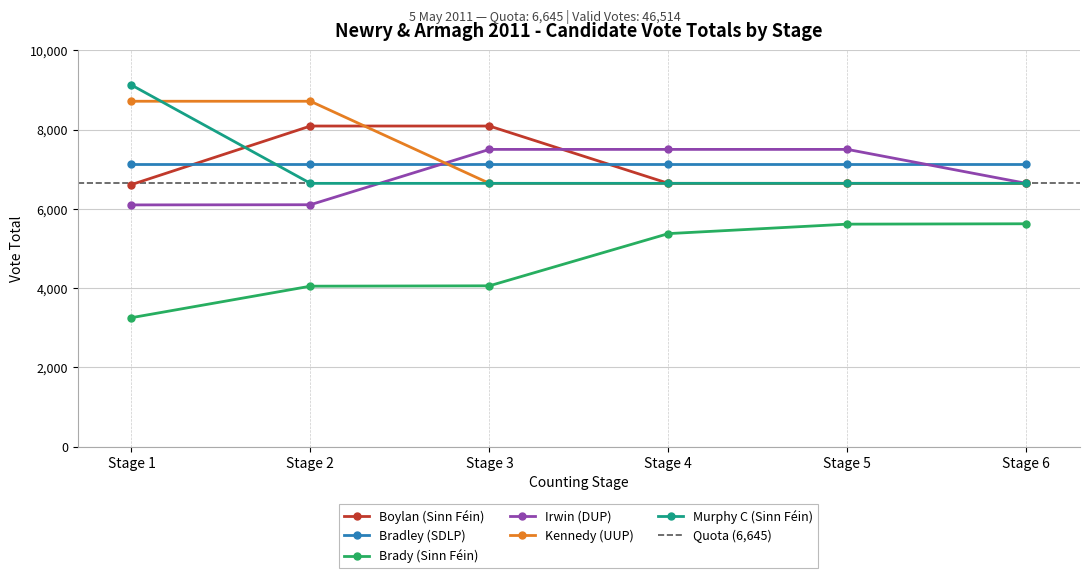

What is the value of the Murphy C (Sinn Féin) point at the 4th from the left?

6645.0